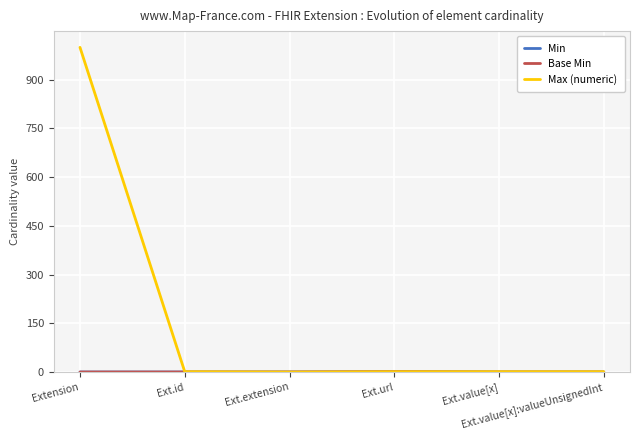

True or false: Base Min and Min intersect in this chart.

False